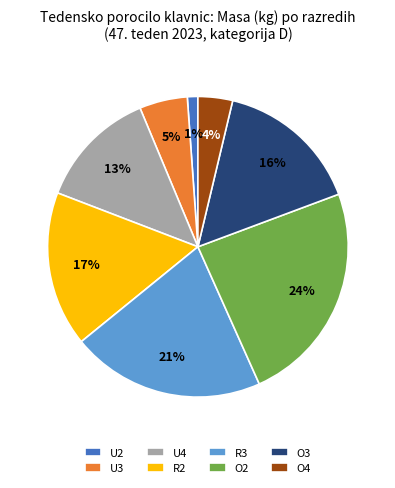

To the nearest percent, what percentage of the pie is U4?

13%